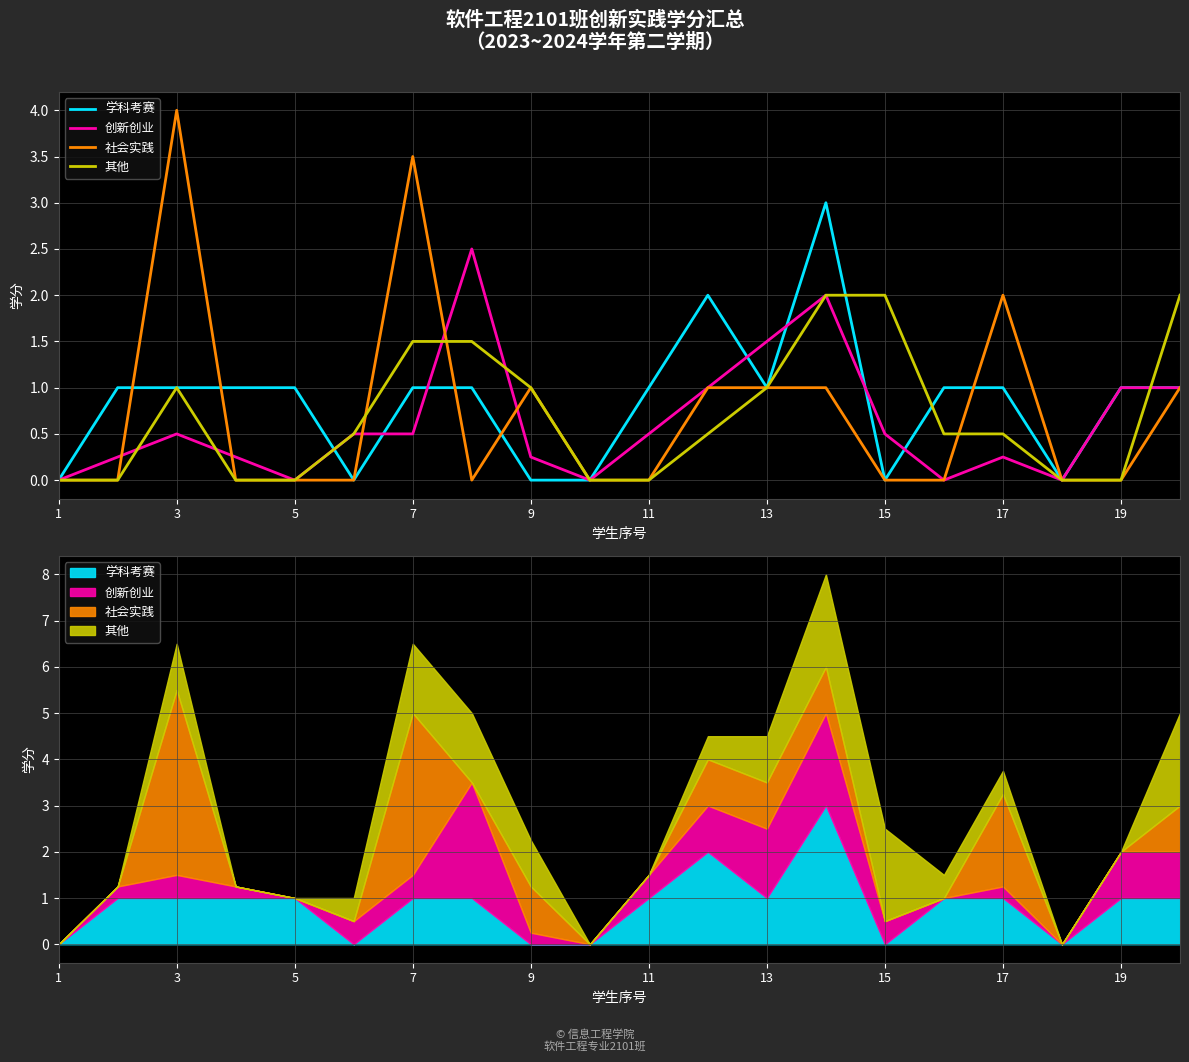

What is the highest value of the 其他 series?

2.0